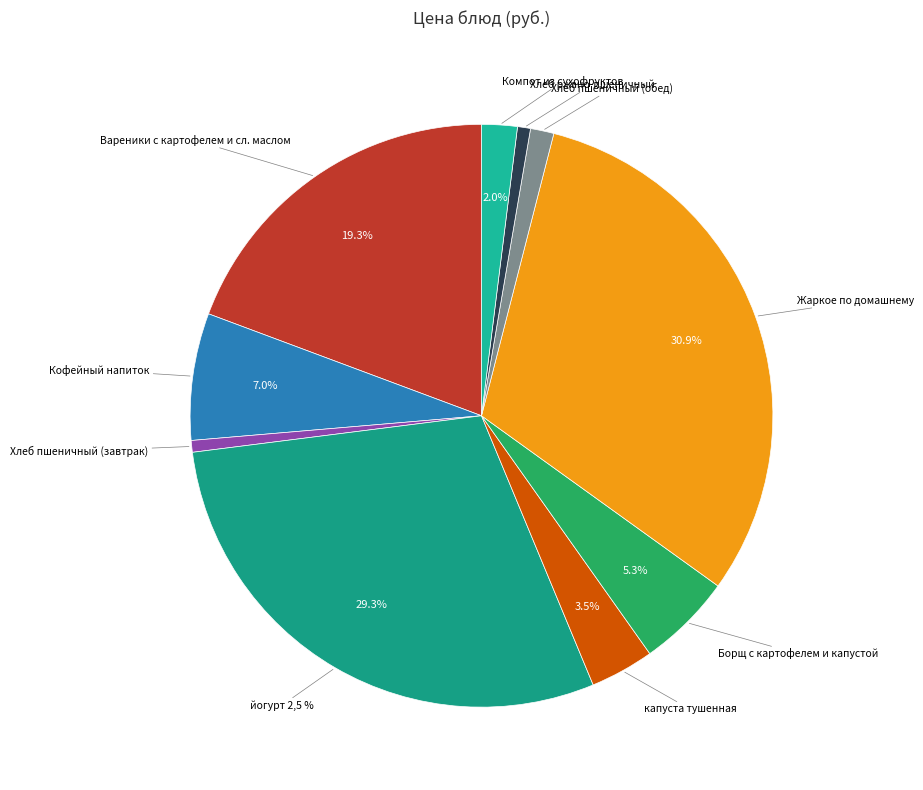

How many slices are in this pie chart?

10